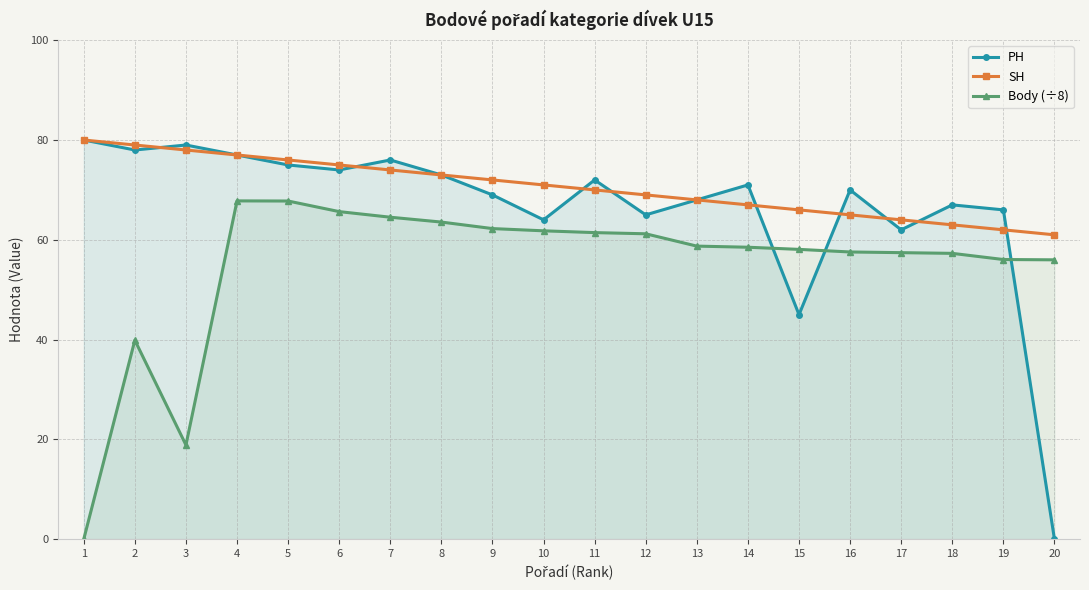

At which label does Body (÷8) reach its minimum?

1